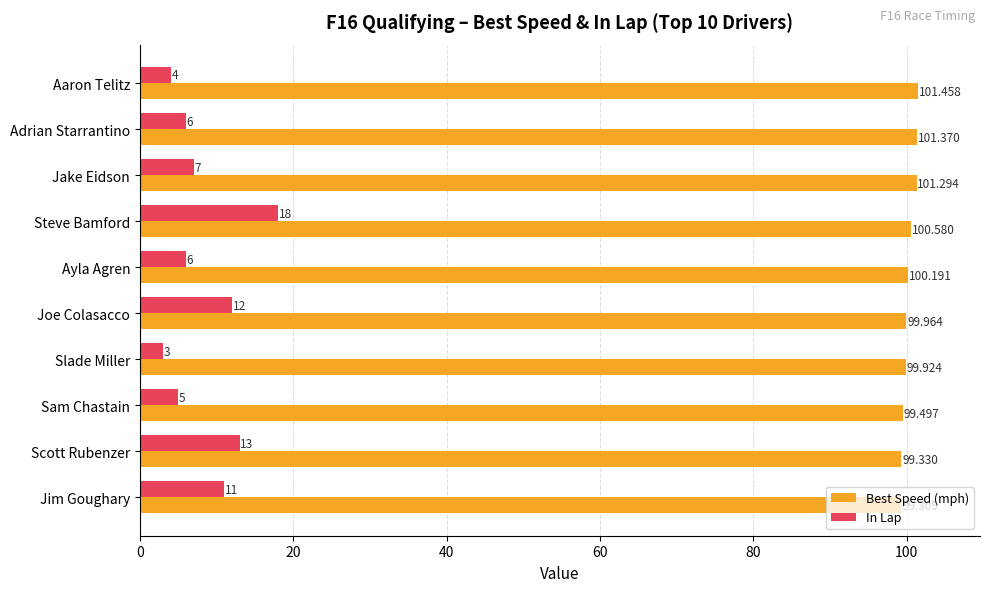

Count the number of categories in the chart.

10